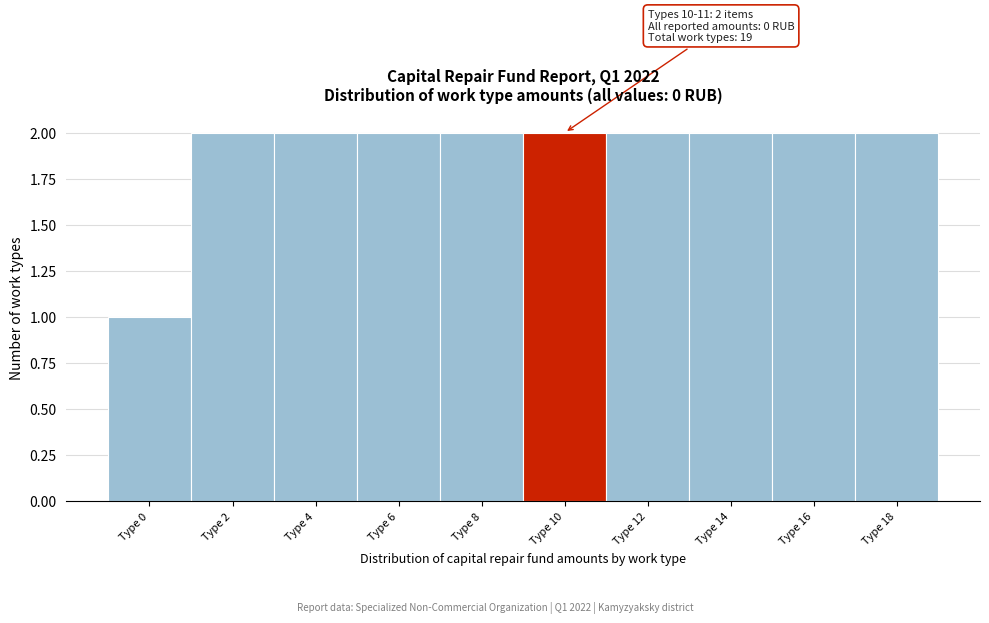

Reading right to left, transcribe all the data shown in this chart.

2	2	2	2	2	2	2	2	2	1